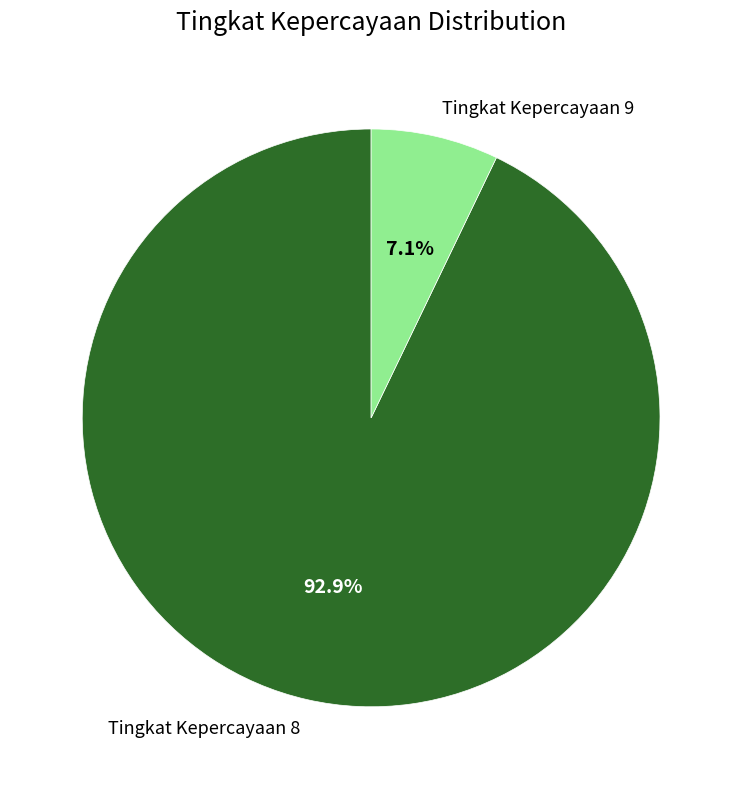

What is the total percentage of Tingkat Kepercayaan 9 and Tingkat Kepercayaan 8?

100.0%